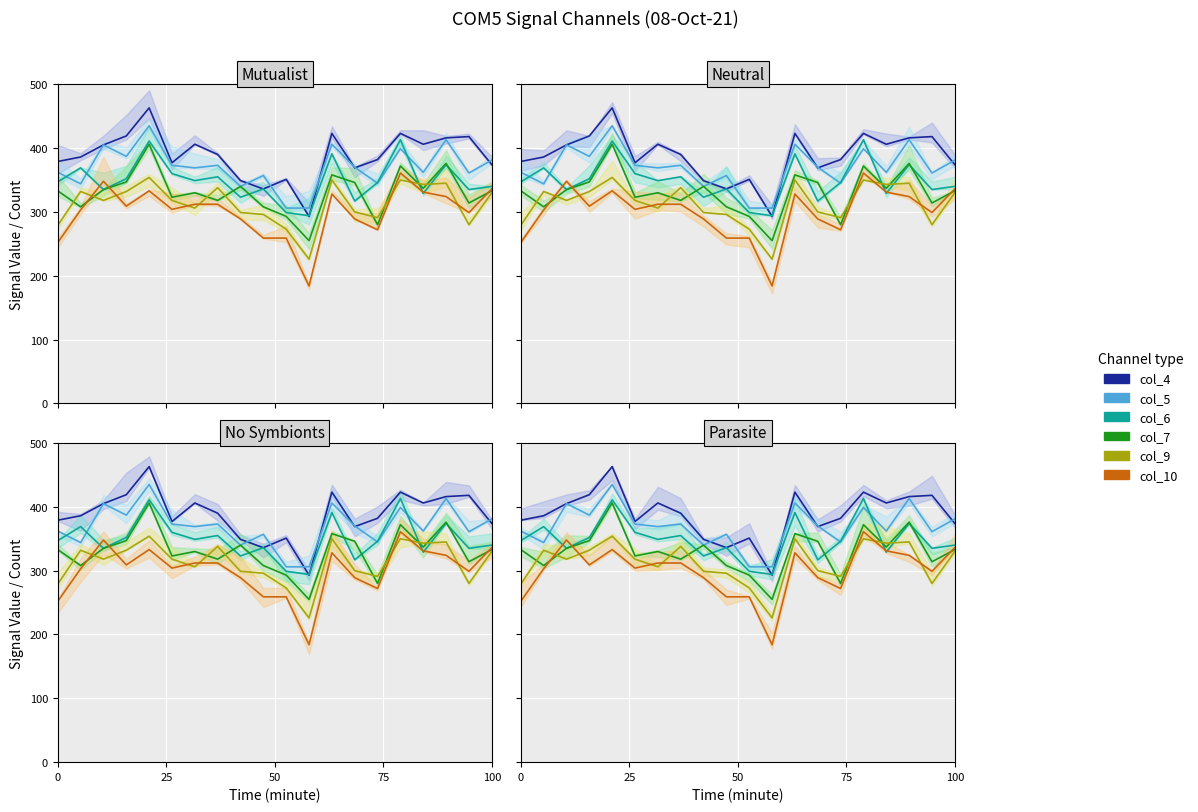

What is the label of the 7th point from the right?

13